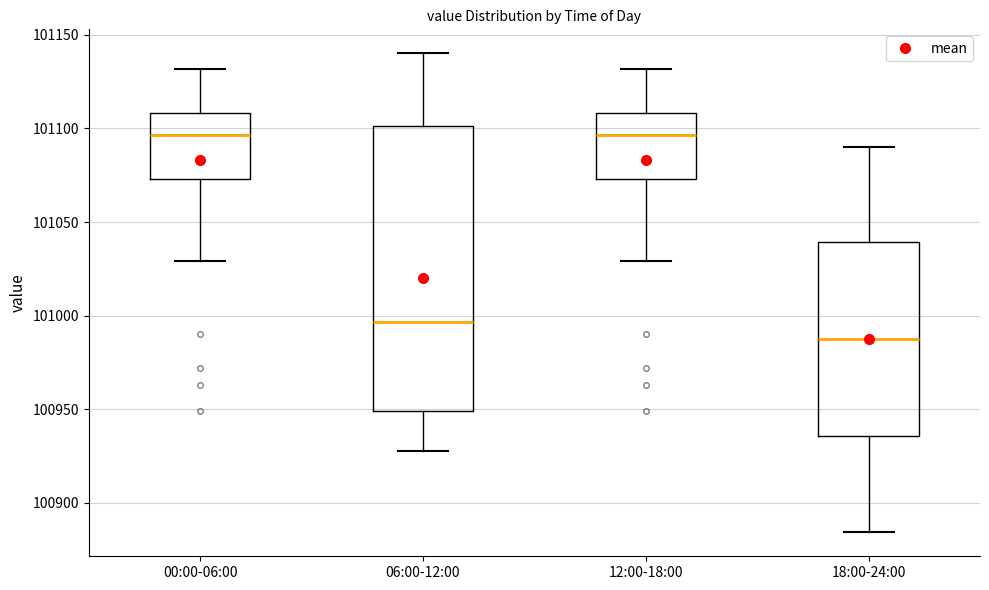

Where is the lower edge of the box for 06:00-12:00 on the y-axis? The values are not printed on the chart, so give them approximately, as read against the axis.

100950